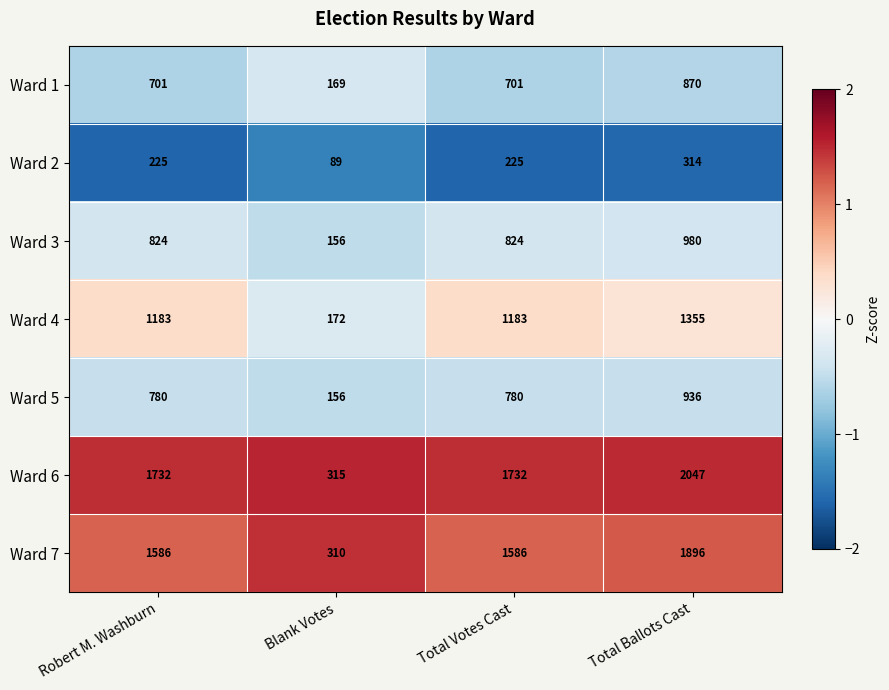

Reading left to right, extract all data points from this chart.

Ward 1: 701	169	701	870
Ward 2: 225	89	225	314
Ward 3: 824	156	824	980
Ward 4: 1183	172	1183	1355
Ward 5: 780	156	780	936
Ward 6: 1732	315	1732	2047
Ward 7: 1586	310	1586	1896